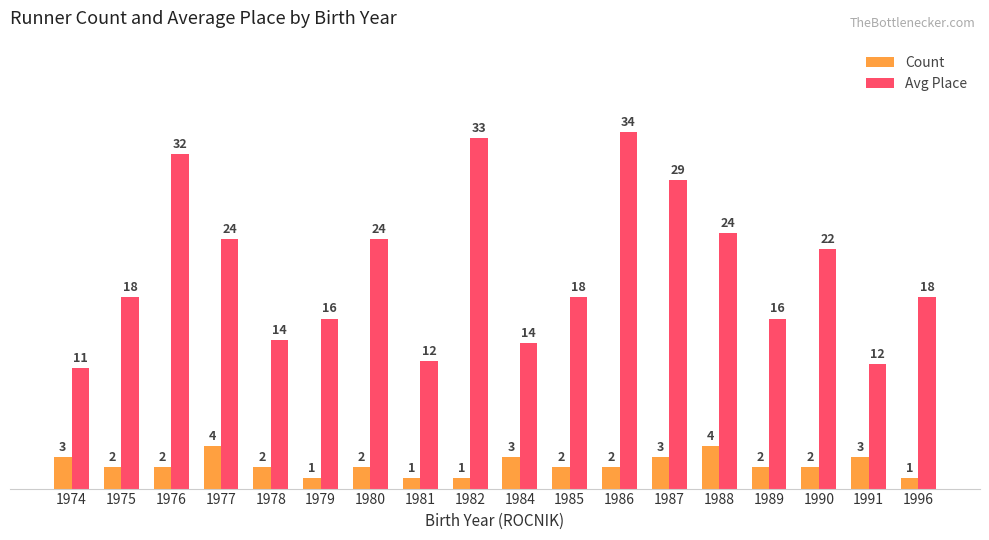

What are all the series names shown in the legend?

Count, Avg Place